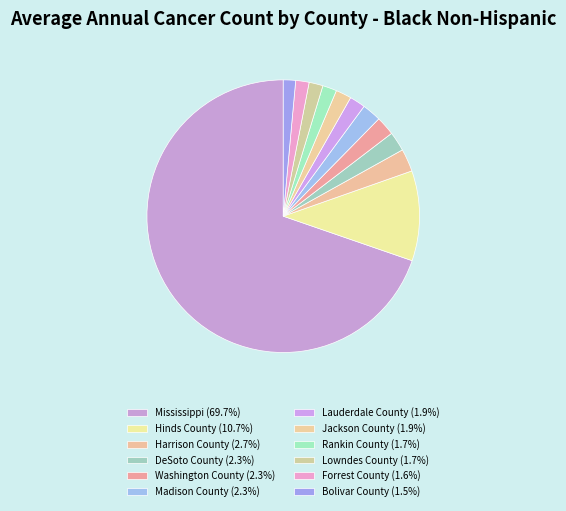

To the nearest percent, what is the difference between the Mississippi and Harrison County slice percentages?

67%